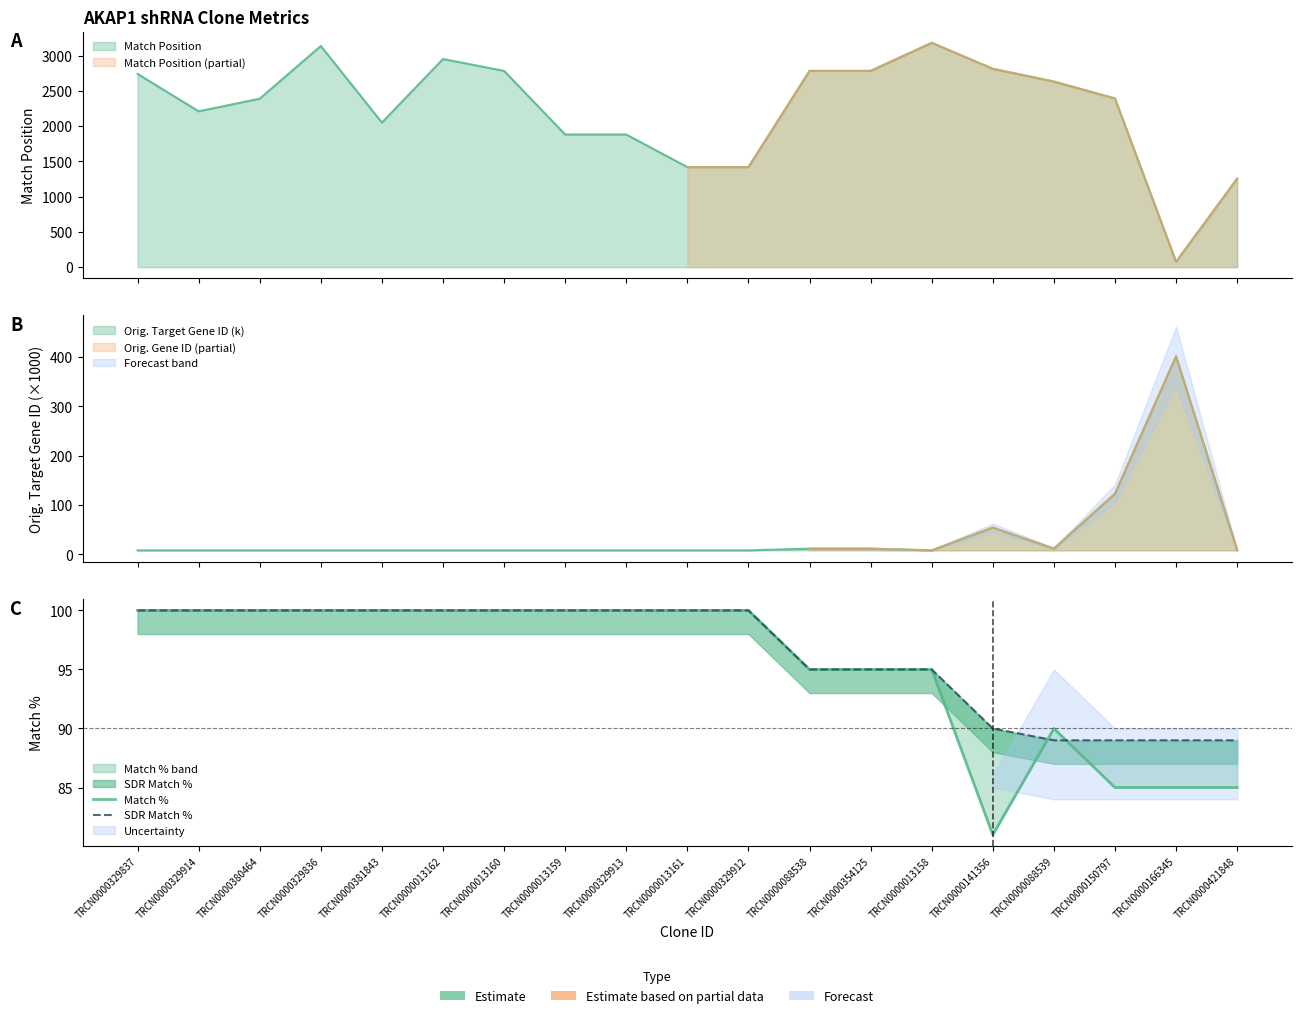

What is the approximate value of Match % at TRCN0000329913, to the nearest 5?

100